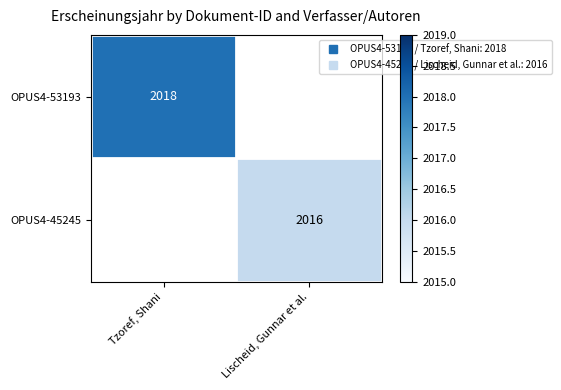

At which category is the sum across all series the highest?

Tzoref, Shani